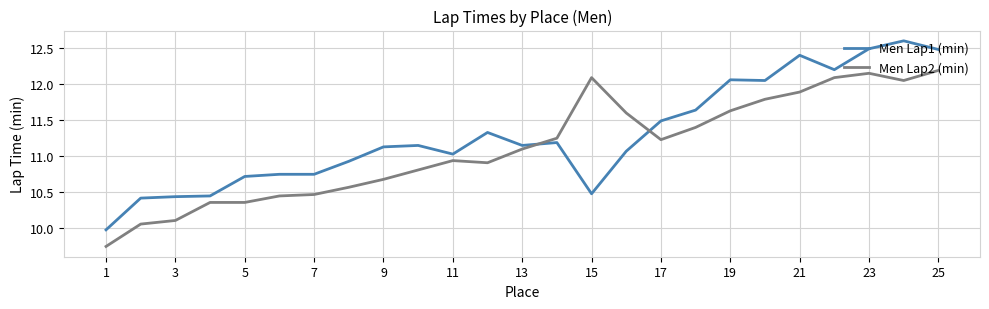

Which series has the largest total across all categories?

Men Lap1 (min)